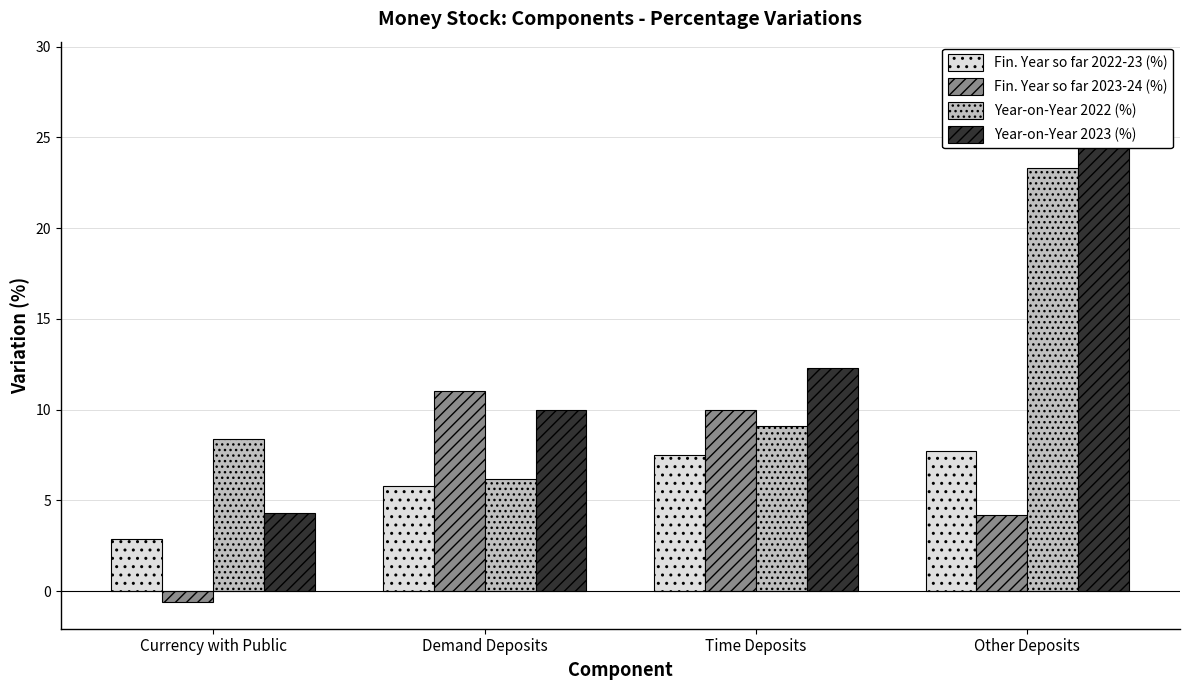

True or false: Fin. Year so far 2022-23 (%) has a value of 5.8 at Demand Deposits.

True